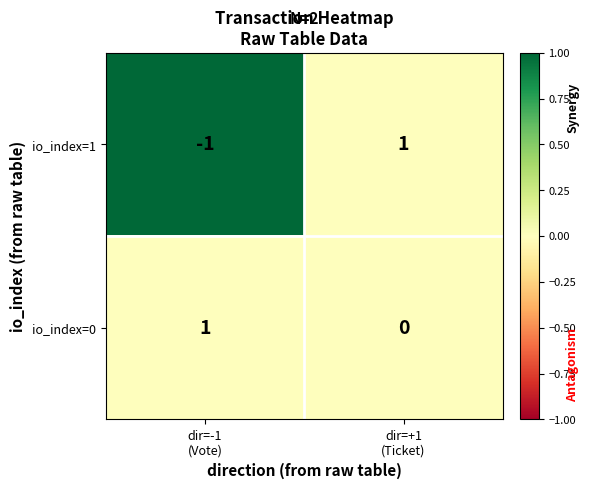

What is the total value across all series at dir=-1
(Vote)?

0